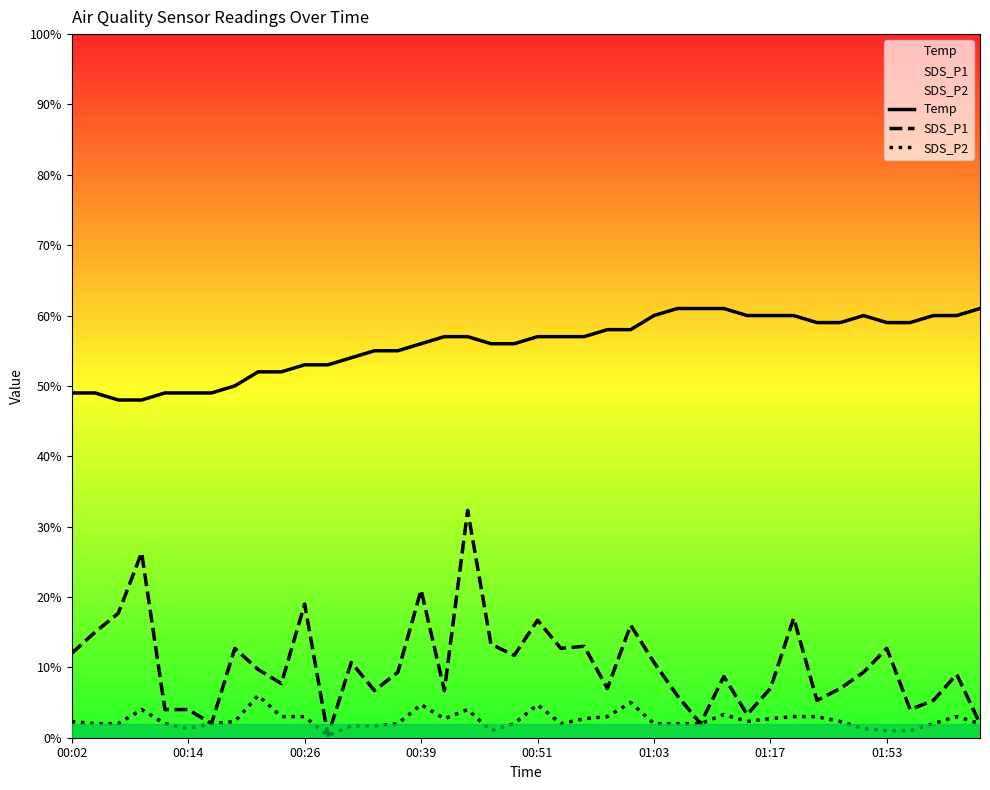

How many lines are shown in the chart?

3